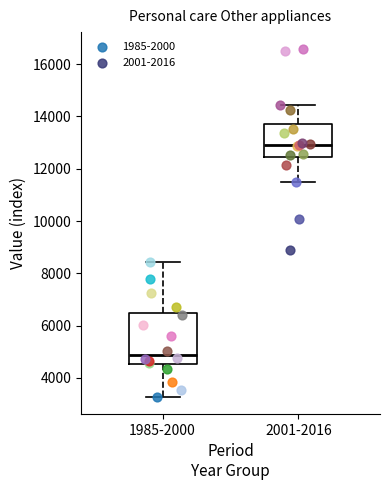

Where is the upper edge of the box for 1985-2000 on the y-axis? The values are not printed on the chart, so give them approximately, as read against the axis.

6400